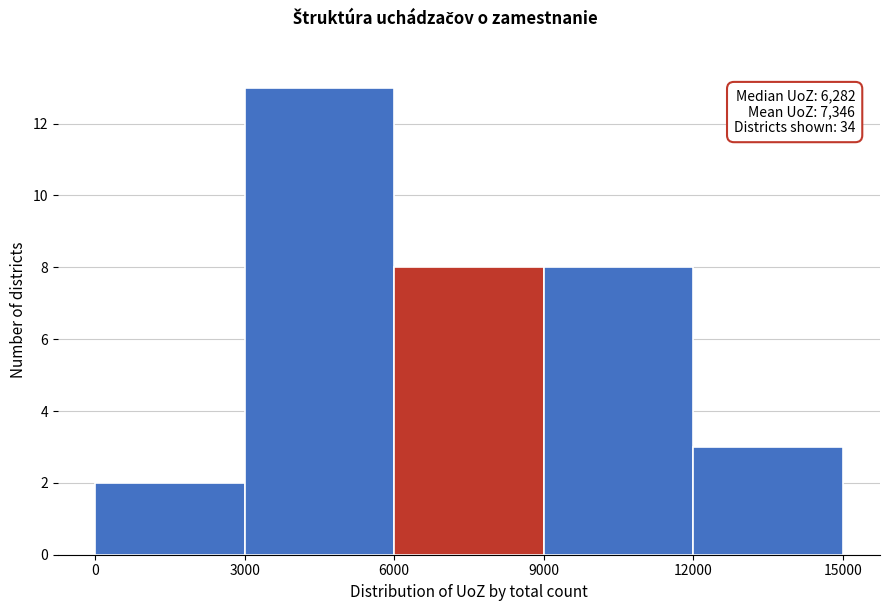

Which range on the x-axis has the tallest bar?

3000 to 6000